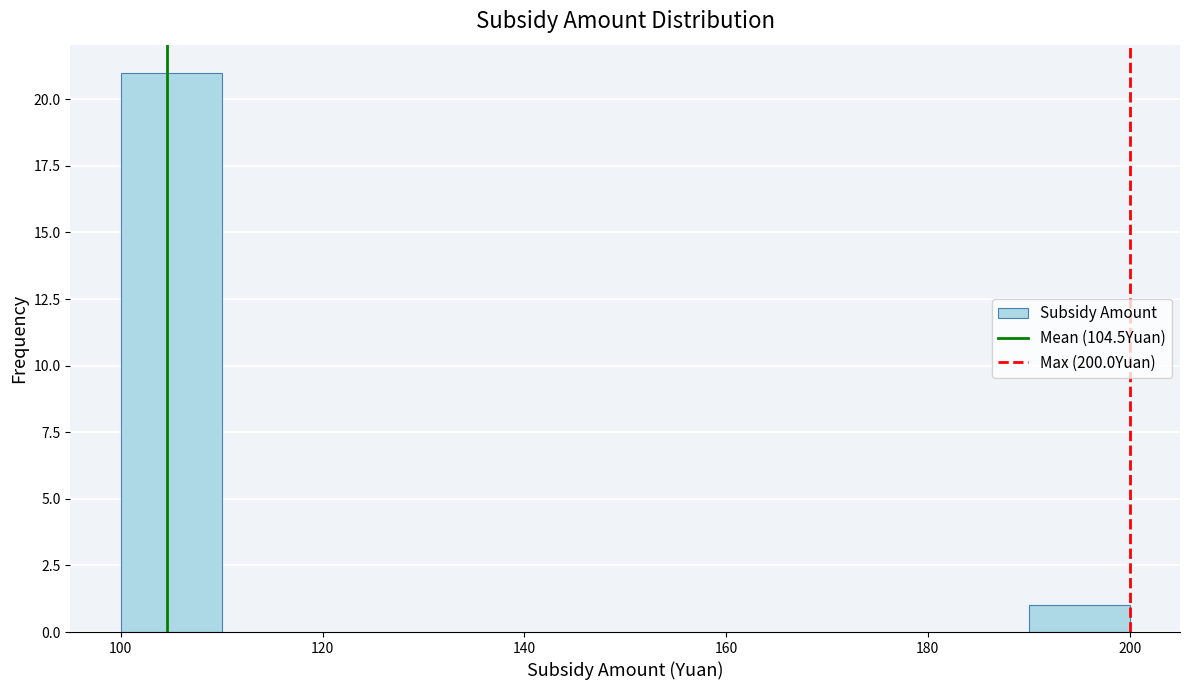

Reading left to right, transcribe this chart: for each bar, give the range it covers on the x-axis and its height. The values are not printed on the chart, so give them approximately, as read against the axis.

100 to 110: 21
110 to 120: 0
120 to 130: 0
130 to 140: 0
140 to 150: 0
150 to 160: 0
160 to 170: 0
170 to 180: 0
180 to 190: 0
190 to 200: 1